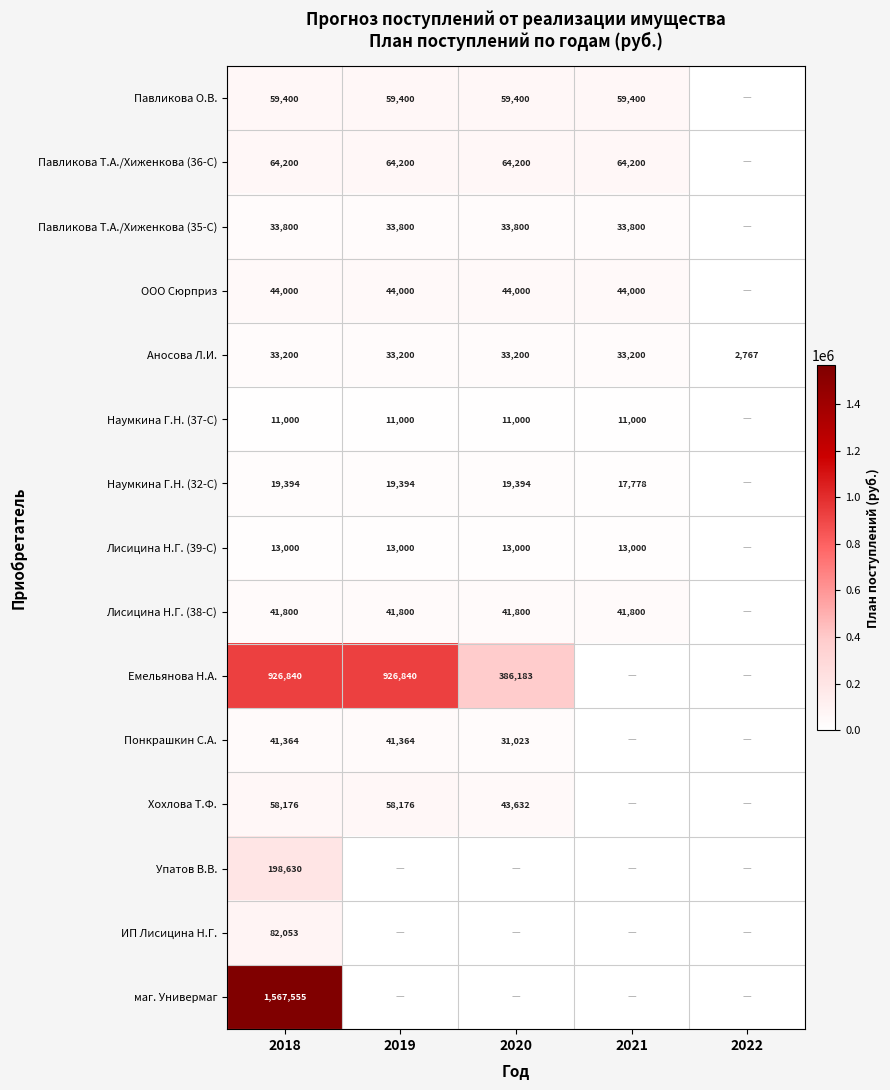

At how many categories does at least one series exceed 1178727?

1